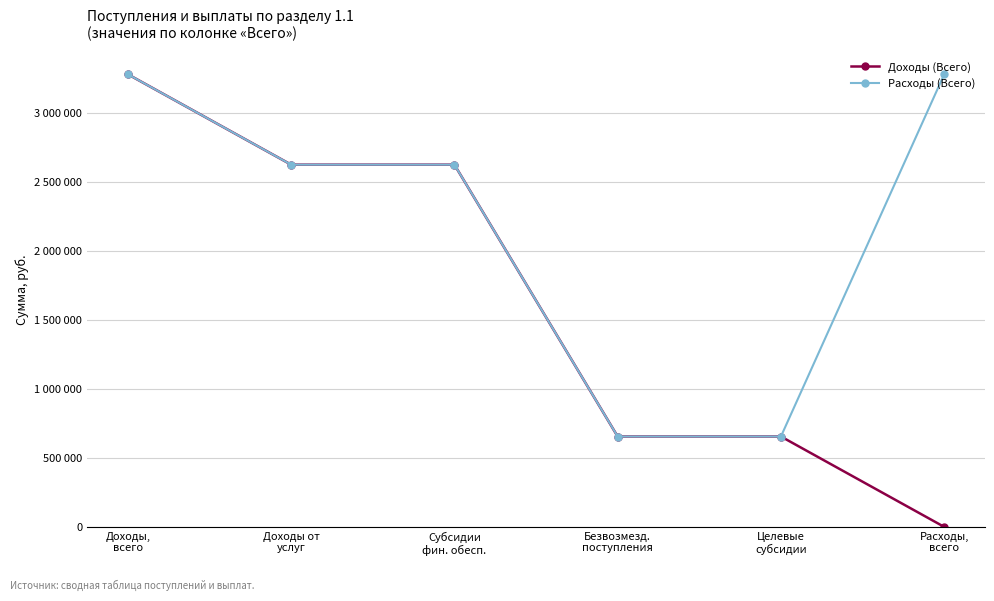

What are all the series names shown in the legend?

Доходы (Всего), Расходы (Всего)